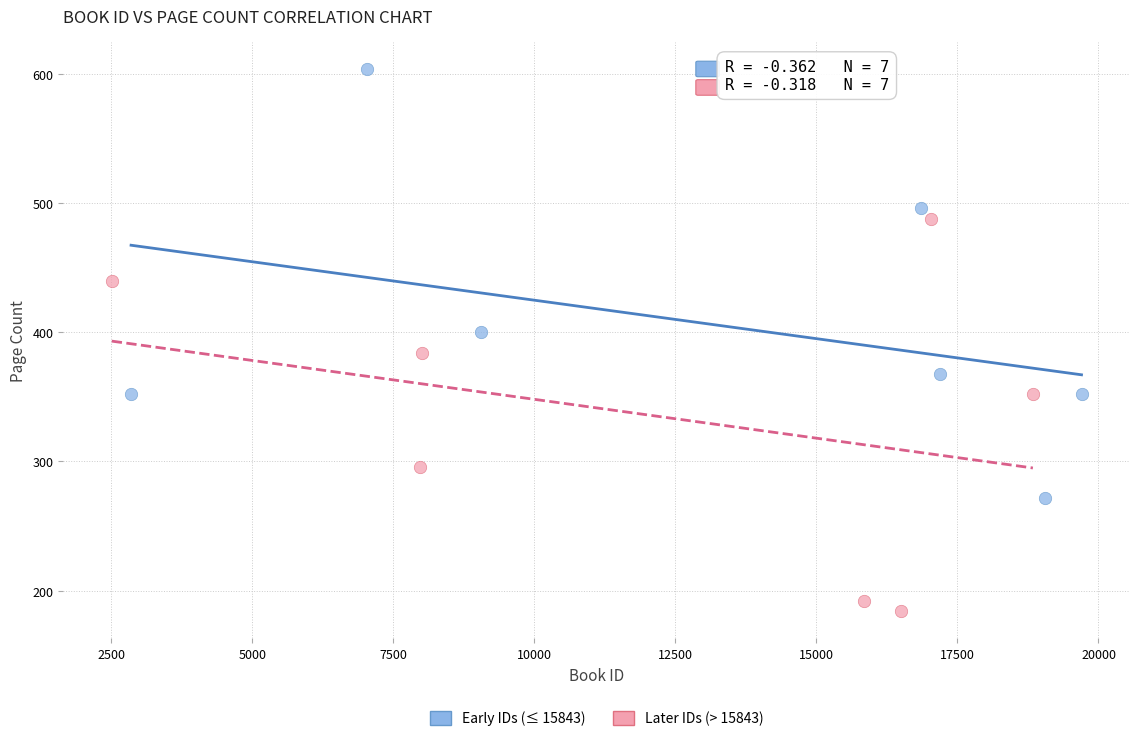

Which series reaches the maximum Y coordinate?

Early IDs (≤ 15843)